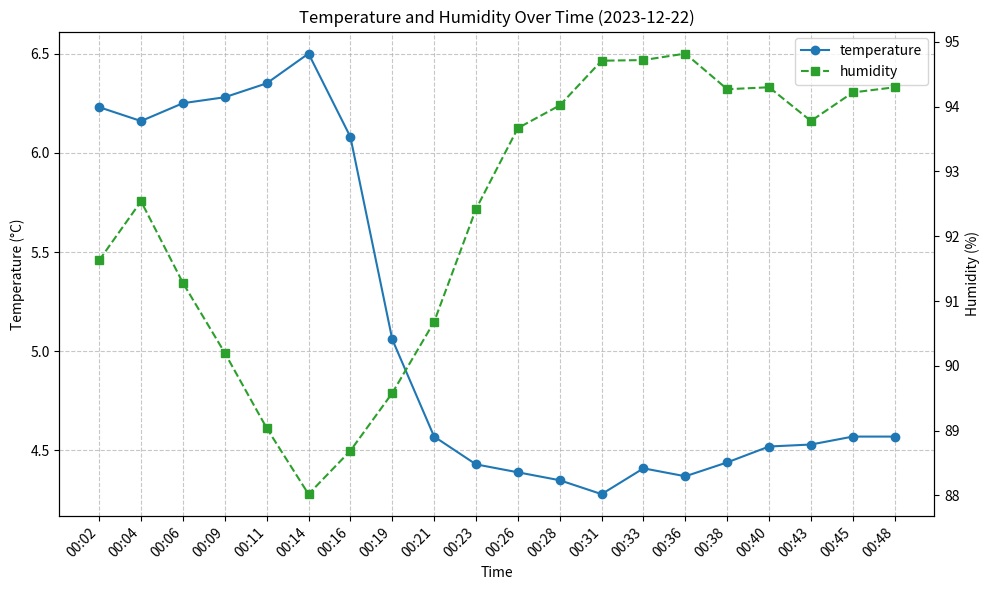

Read the humidity value at 00:02.

91.6